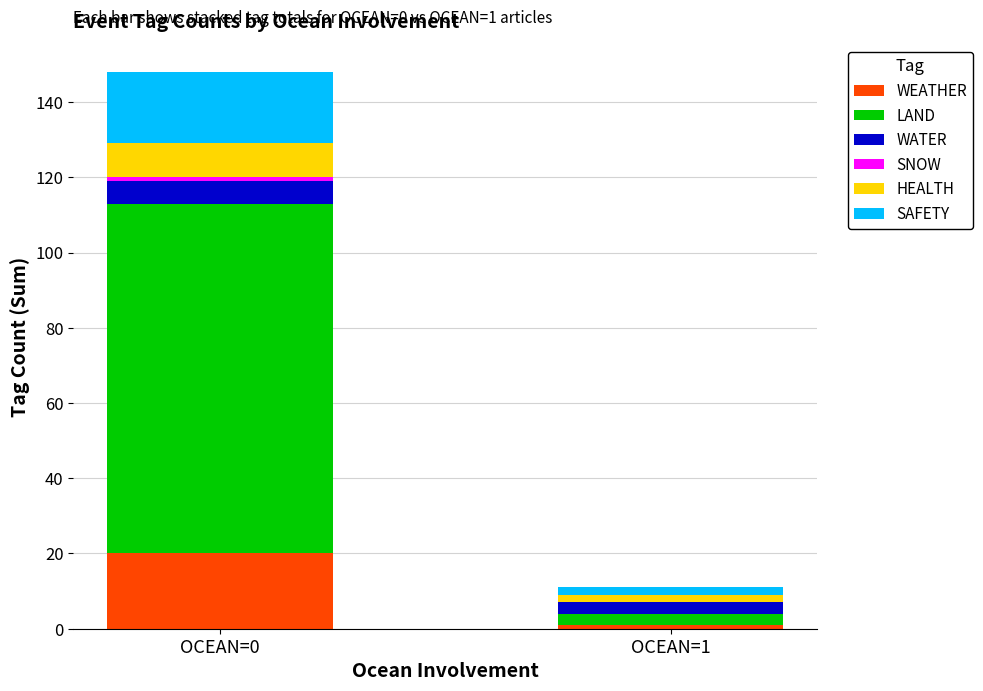

At which category is the sum across all series the highest?

OCEAN=0